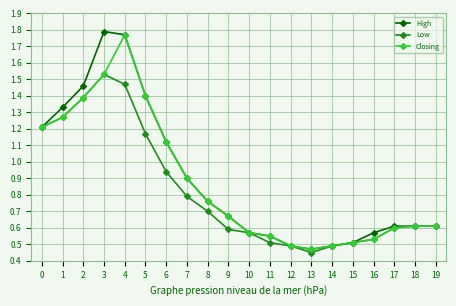

At which label is Low closest to 0?

13